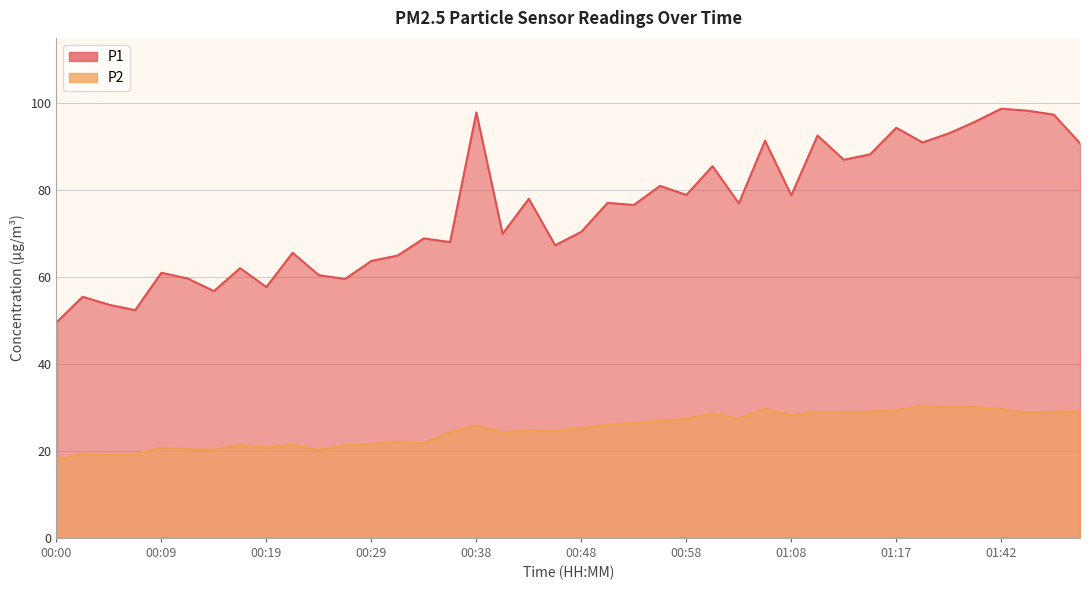

Reading left to right, transcribe all the data shown in this chart.

P1: 49.5	55.5	53.6	52.4	61.0	59.7	56.8	62.0	57.7	65.6	60.4	59.5	63.7	64.9	68.9	68.0	97.8	69.9	78.0	67.3	70.4	77.0	76.6	81.0	78.9	85.5	76.9	91.3	78.8	92.5	87.0	88.2	94.3	91.0	93.0	95.7	98.7	98.2	97.3	90.8
P2: 17.9	19.4	19.0	19.3	20.8	20.4	20.3	21.4	20.8	21.4	20.2	21.3	21.6	22.2	21.8	24.3	25.9	24.2	24.8	24.7	25.2	26.1	26.4	26.9	27.4	28.6	27.4	29.7	28.2	28.9	28.9	29.0	29.4	30.4	30.2	30.1	29.6	28.8	29.0	29.1